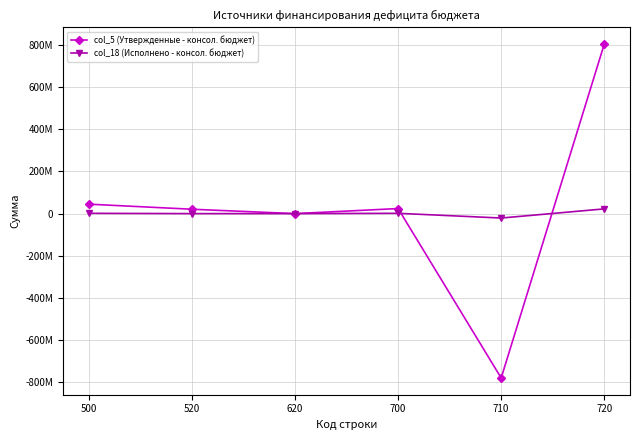

Is the value of col_18 (Исполнено - консол. бюджет) at 500 greater than the value of col_5 (Утвержденные - консол. бюджет) at 520?

No